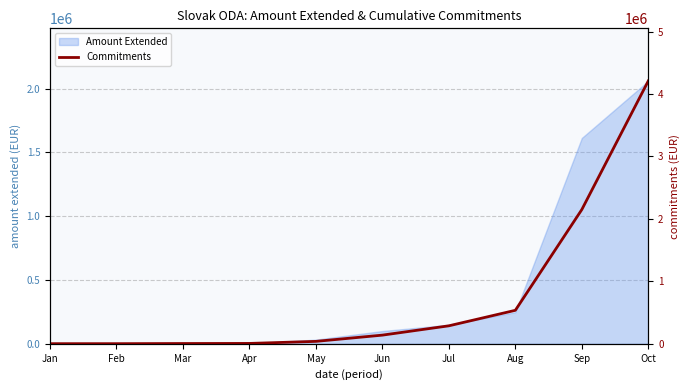

True or false: there are more than 2 points higher than both neighbors.

False